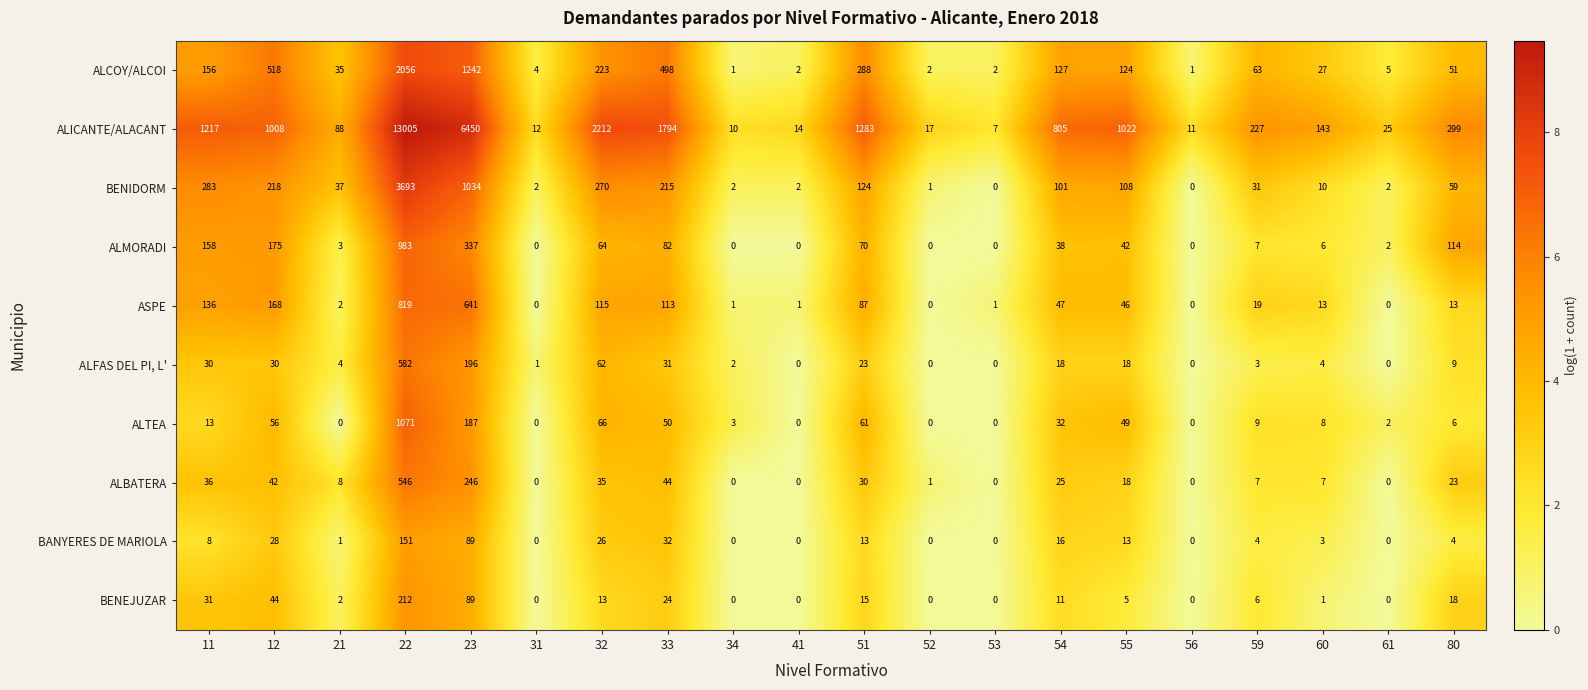

Which label corresponds to the largest value in the chart?

22